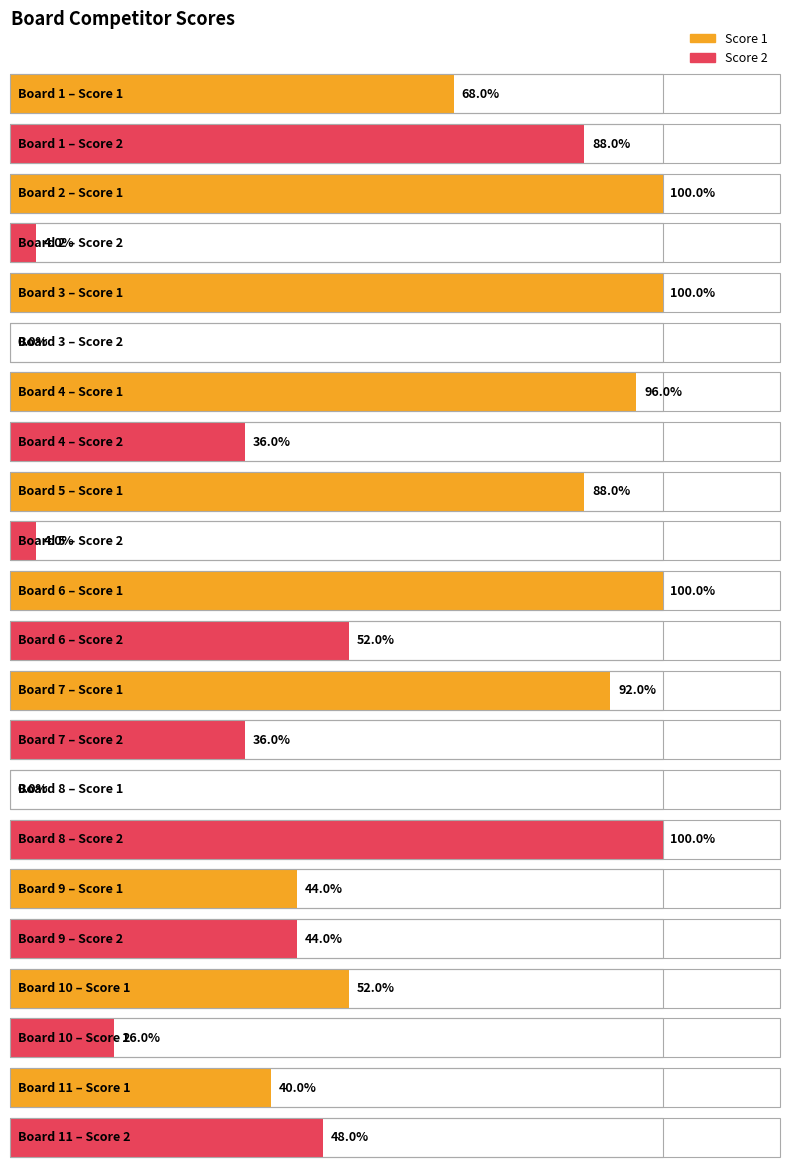

Which category has the highest value across all series?

2